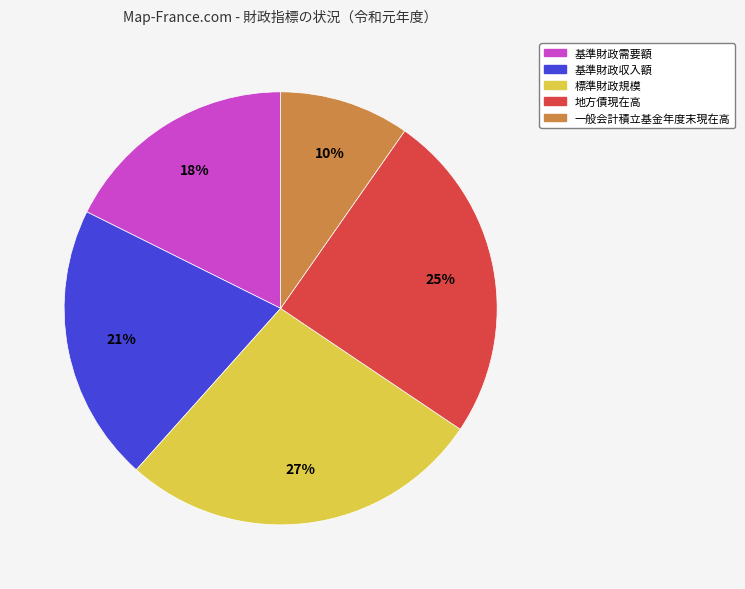

Does 一般会計積立基金年度末現在高 represent more than half of the total?

No